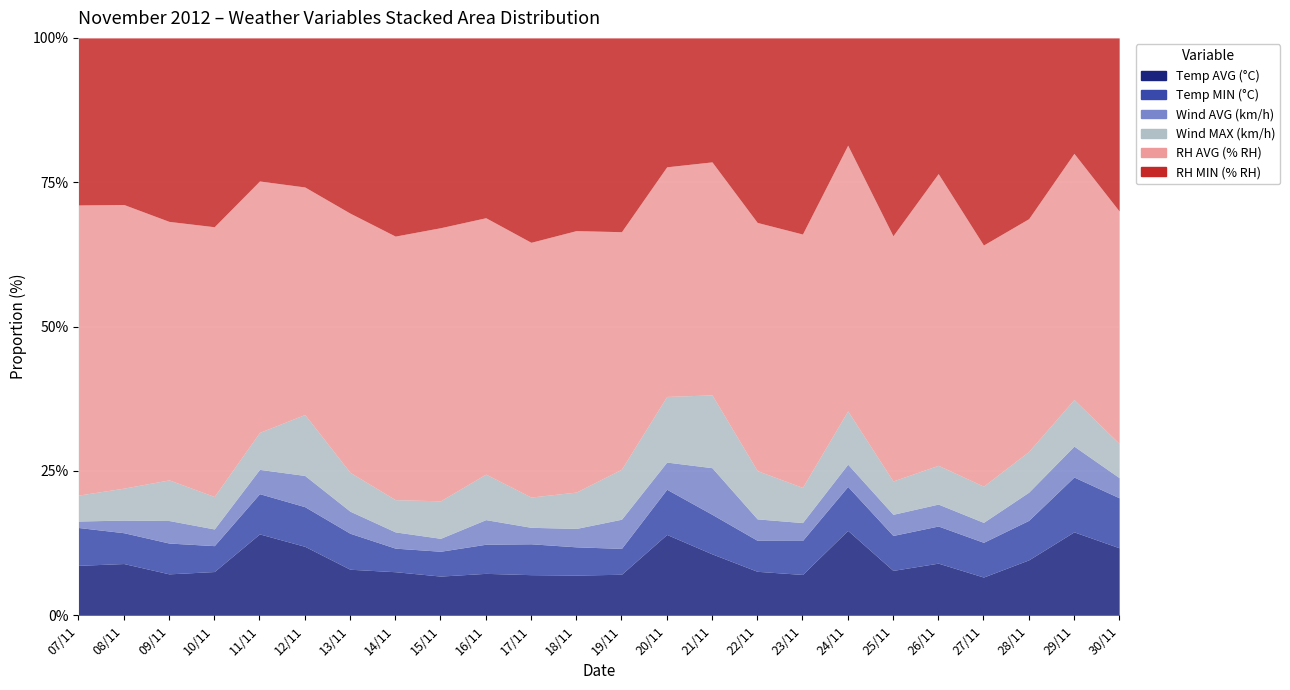

How many interior local peaks does the RH AVG (% RH) series have?

4